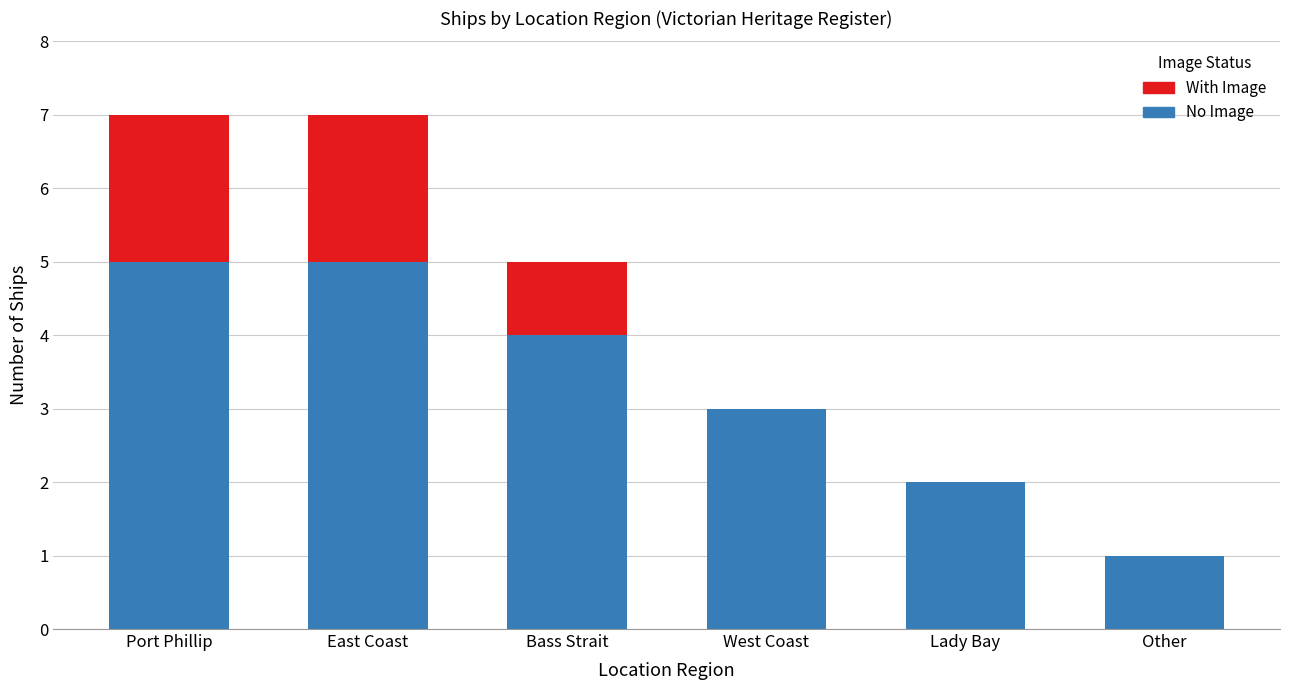

Are the bars horizontal?

No